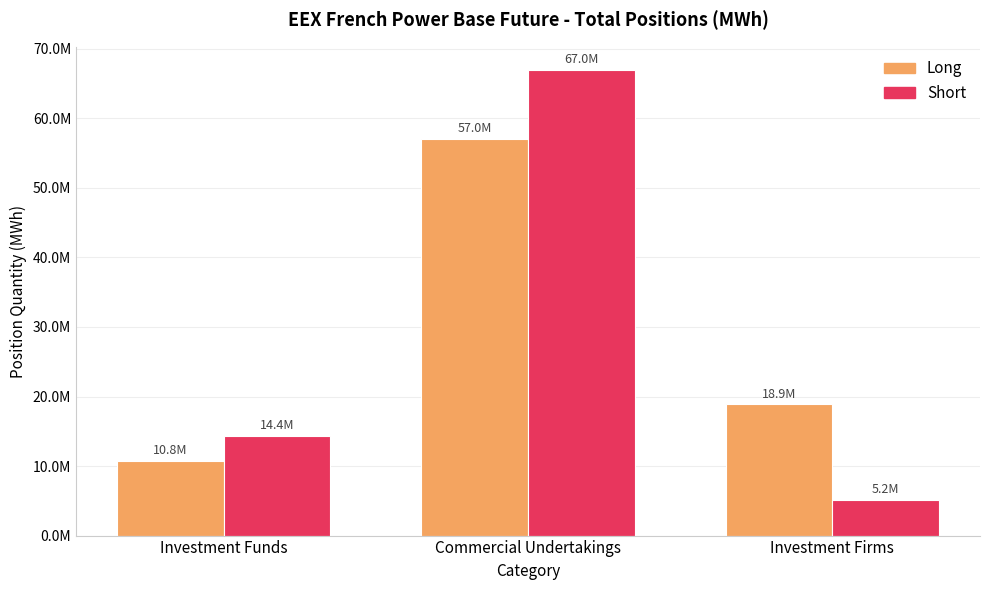

Are the bars grouped side by side (vs. stacked)?

Yes